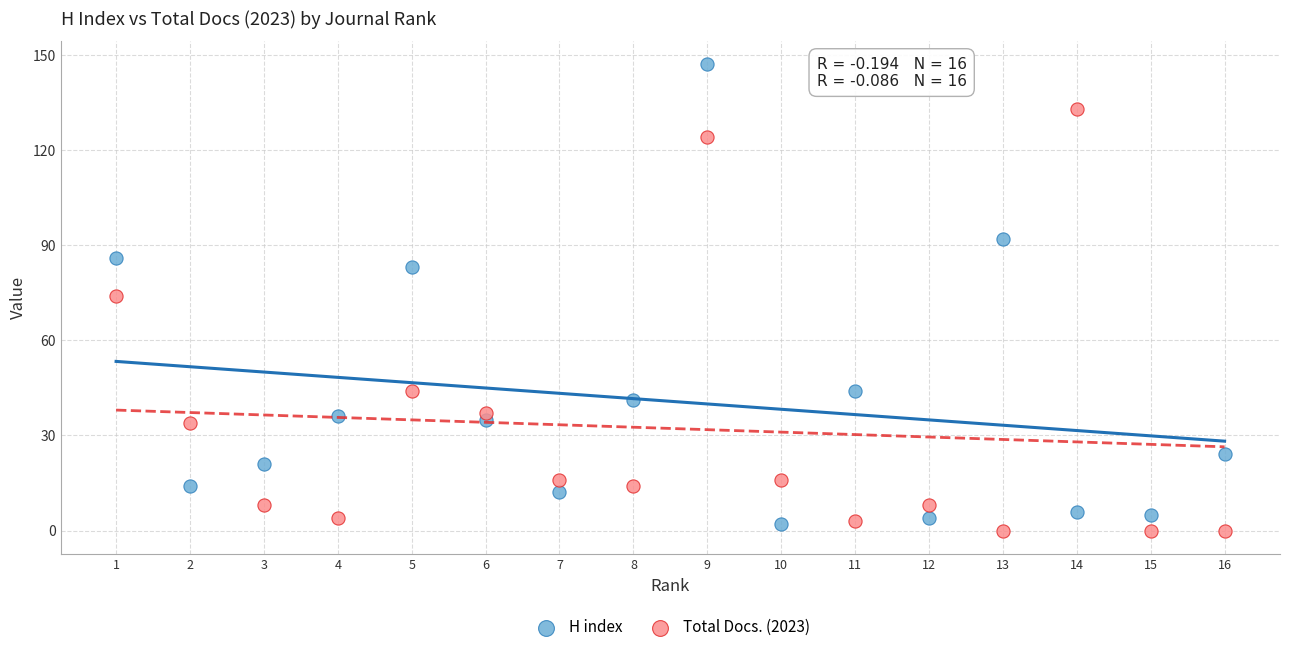

In the Total Docs. (2023) series, what Y value is closest to 66?

74